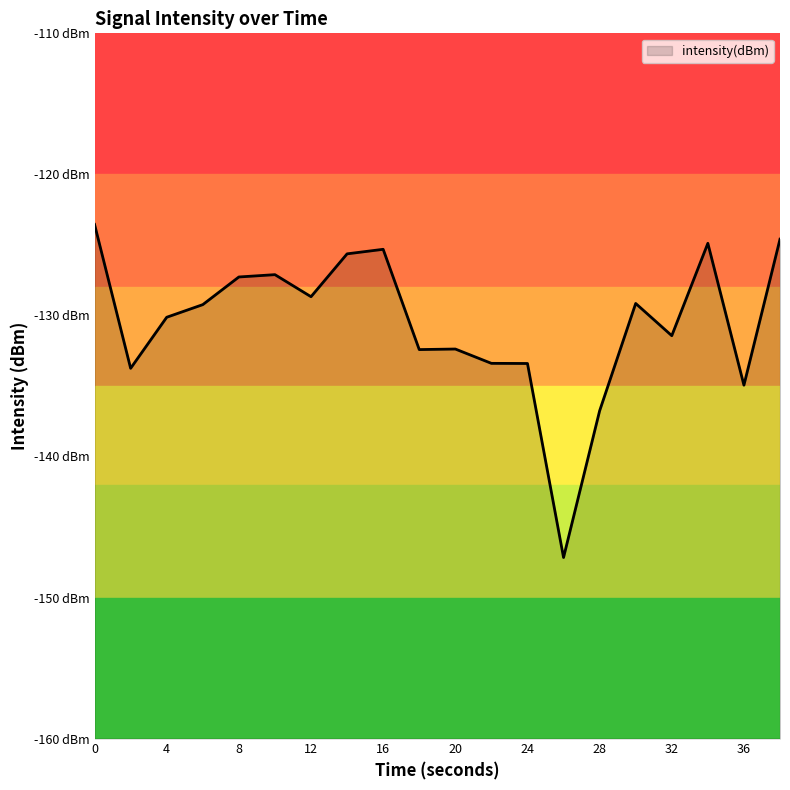

Reading left to right, extract all data points from this chart.

0=-123.5	2=-133.8	4=-130.1	6=-129.2	8=-127.3	10=-127.1	12=-128.7	14=-125.6	16=-125.3	18=-132.4	20=-132.4	22=-133.4	24=-133.4	26=-147.2	28=-136.8	30=-129.2	32=-131.4	34=-124.9	36=-134.9	38=-124.6